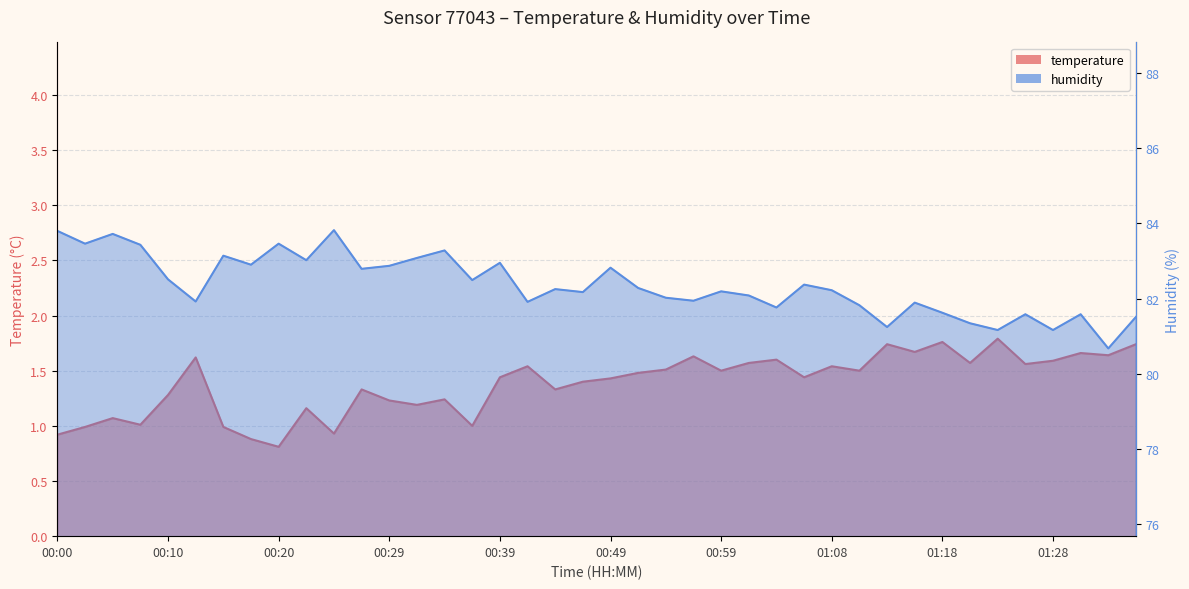

What is the label of the 19th point from the left?

00:44